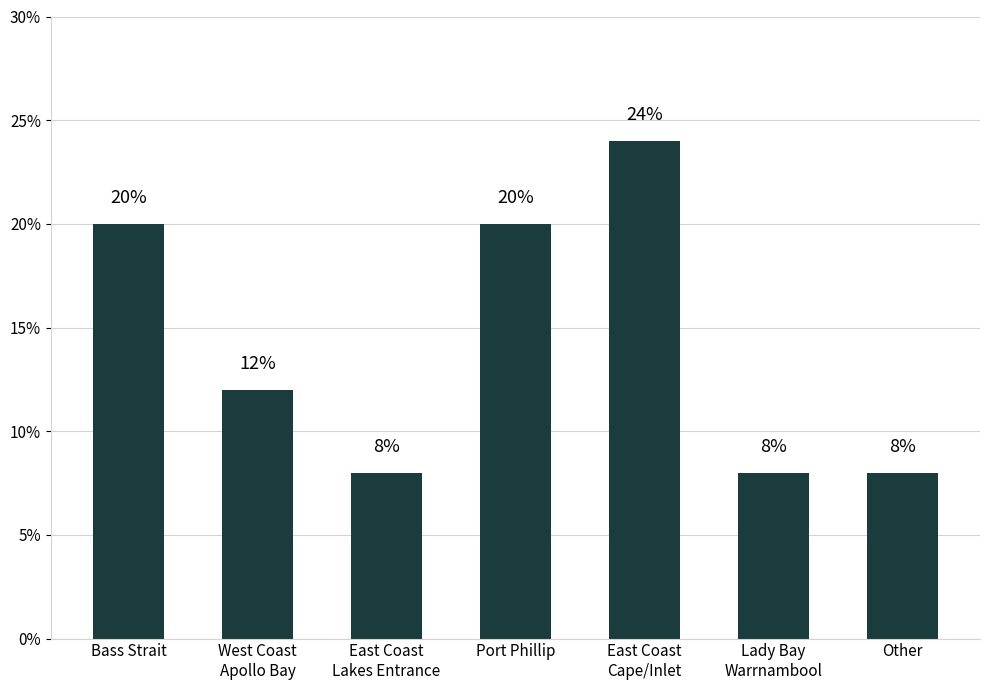

What is the minimum value shown in the chart?

0.1